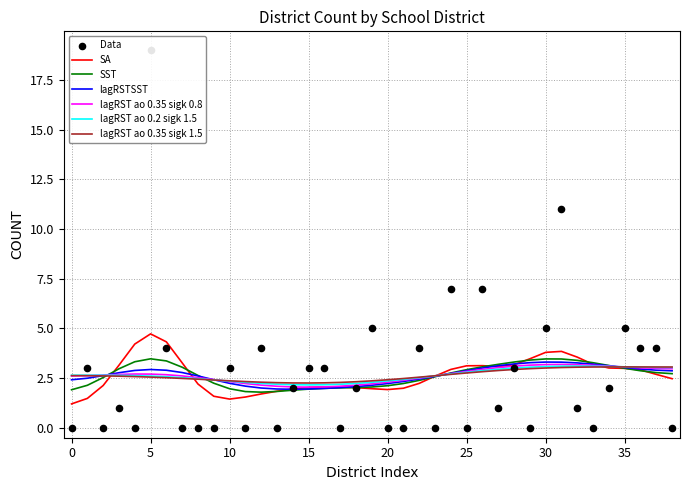

What is the highest value of the SA series?

4.7